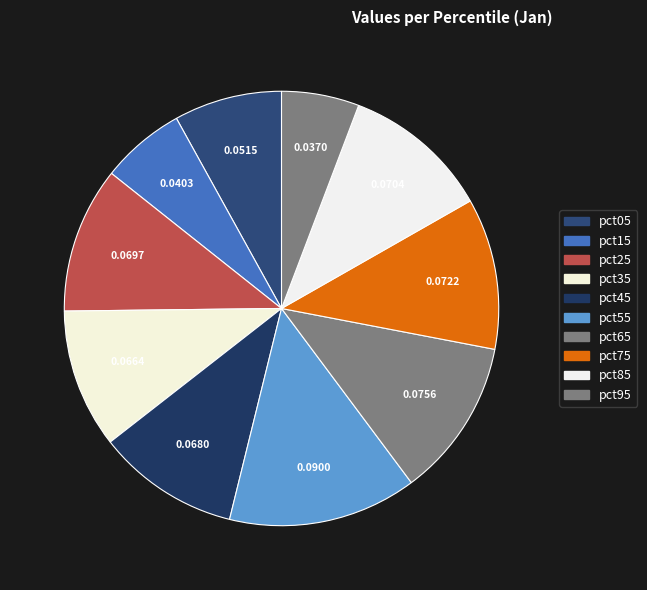

Count the number of slices in the pie.

10